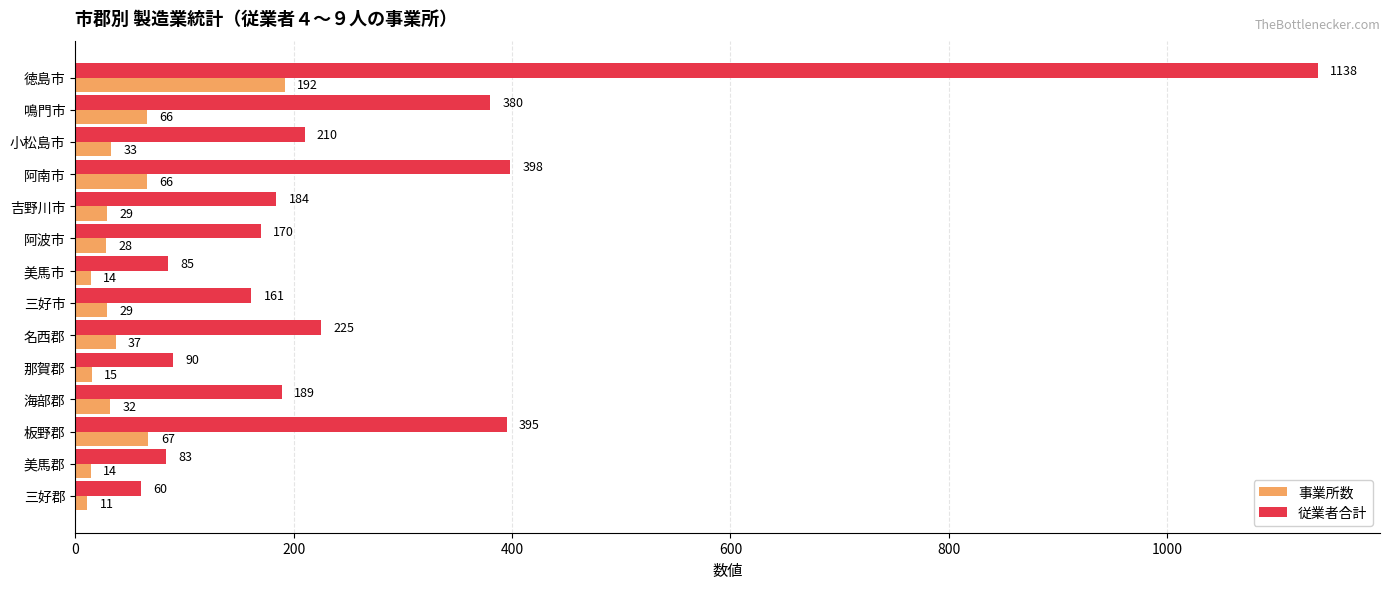

Count the number of categories in the chart.

14